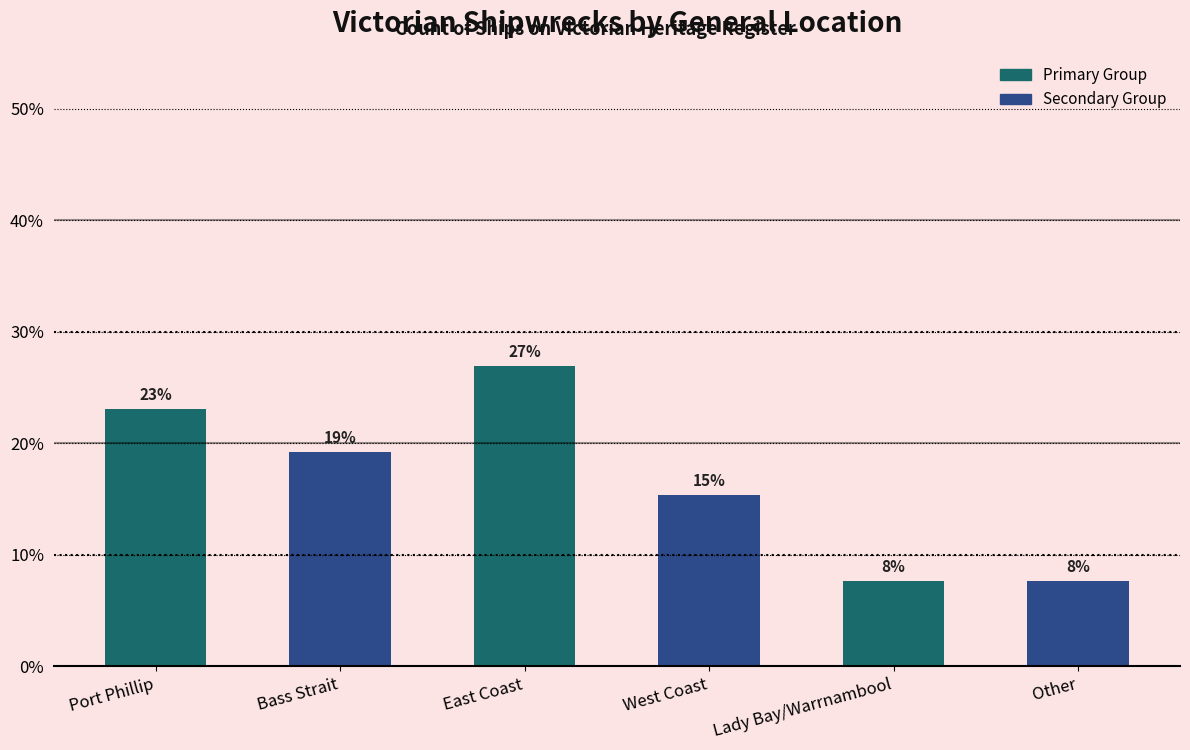

The chart shows a value of 6.9 at West Coast. True or false?

False